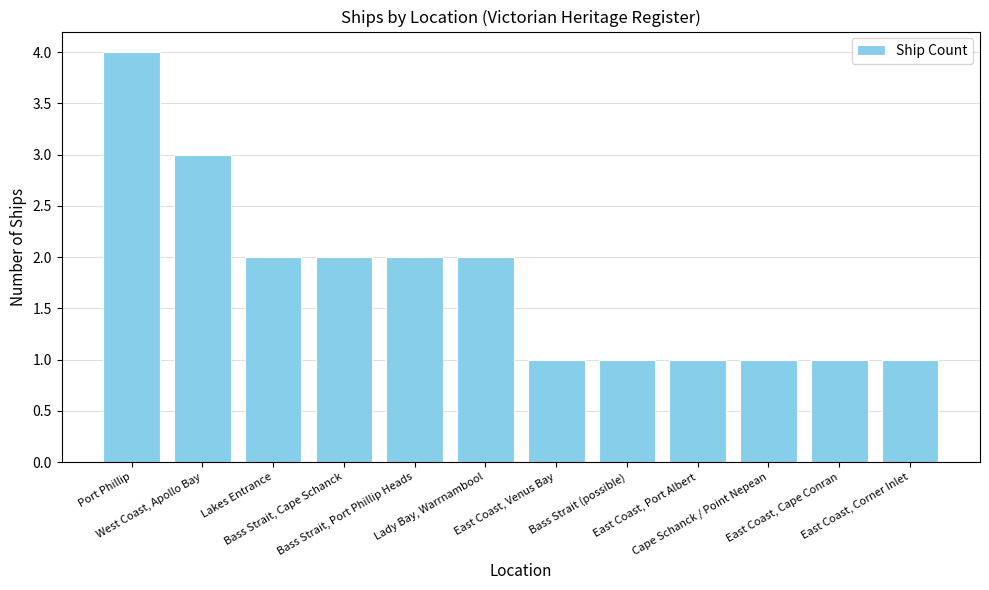

Reading left to right, transcribe all the data shown in this chart.

4	3	2	2	2	2	1	1	1	1	1	1